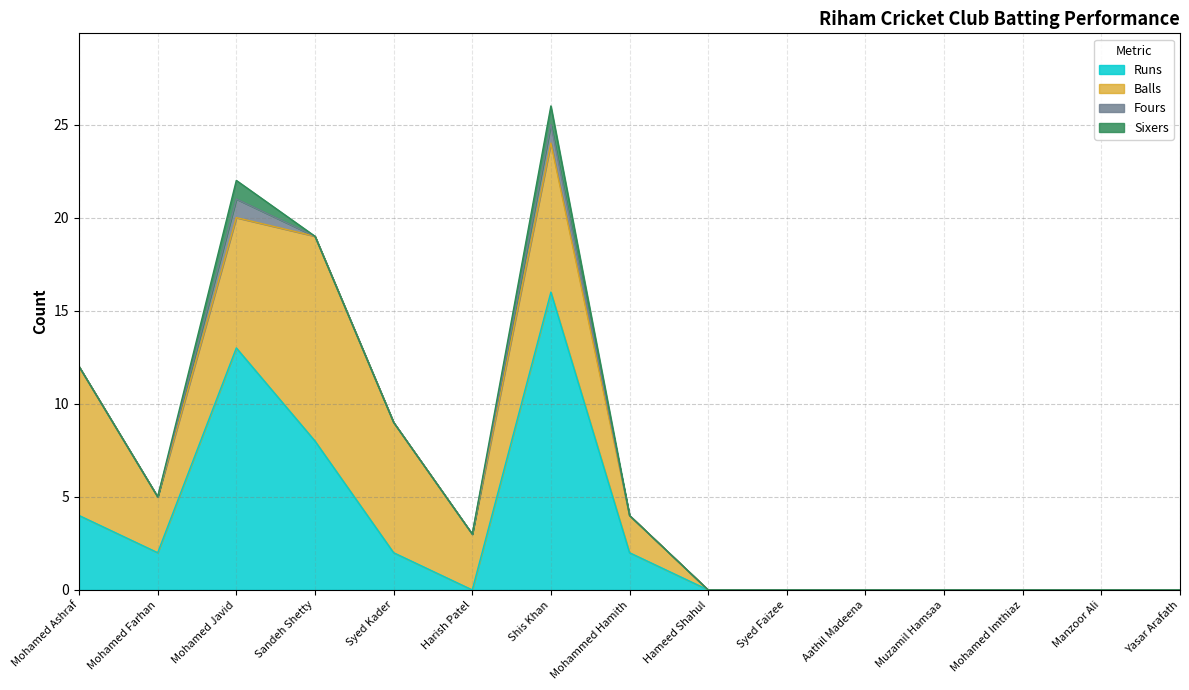

What is the value of the Fours point at the 7th from the left?

1